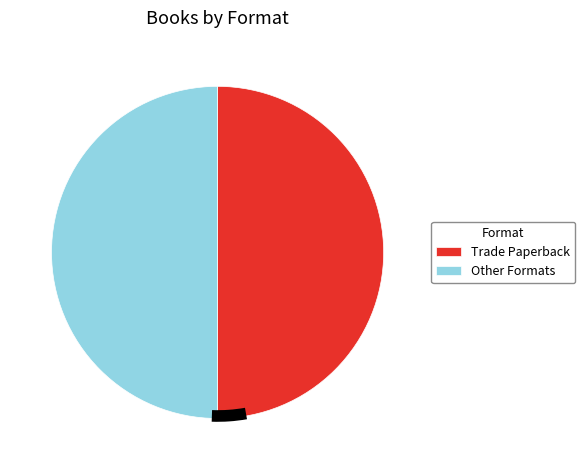

Is there any slice that represents more than half of the pie?

No